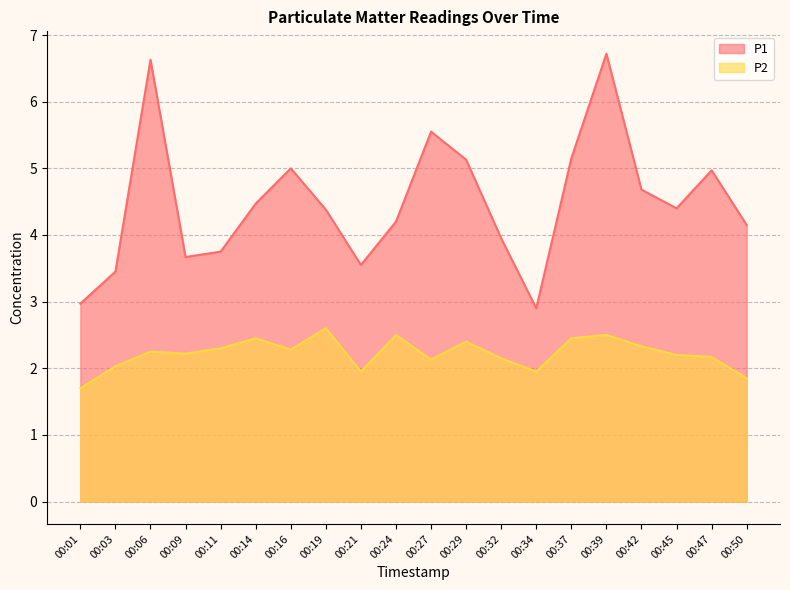

How many interior local valleys does the P2 series have?

5